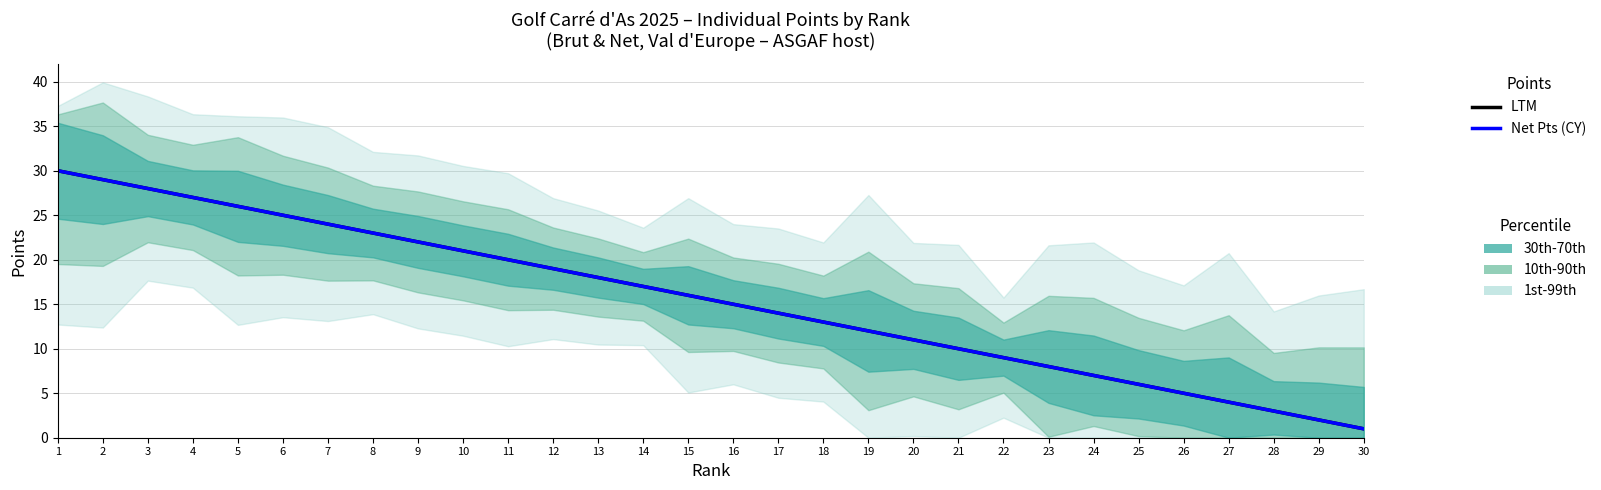

At which label does Net Pts (CY) first exceed 16?

1